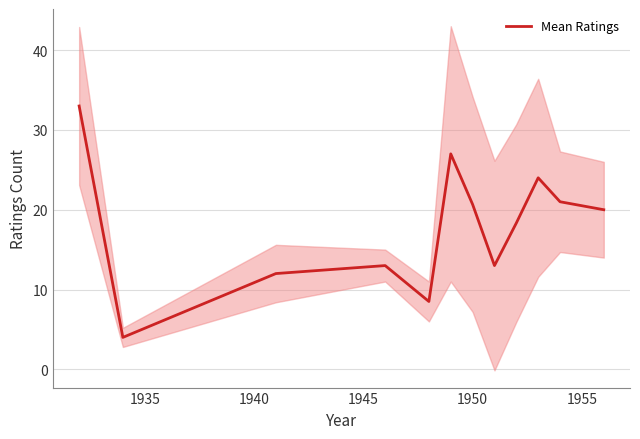

What is the highest value of the Mean Ratings series?

33.0